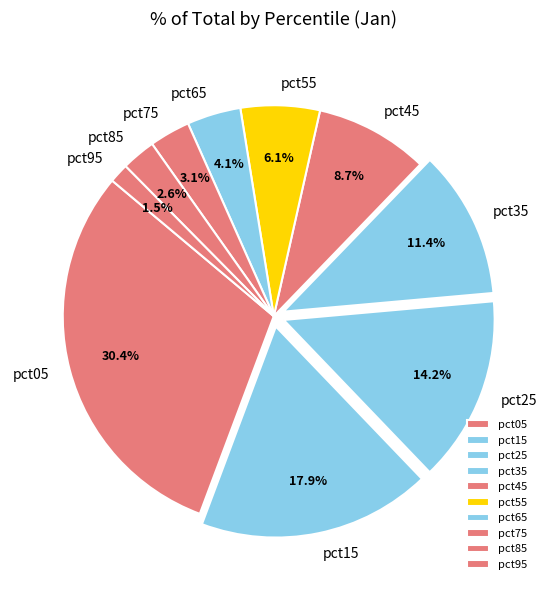

How many segments does this pie chart have?

10